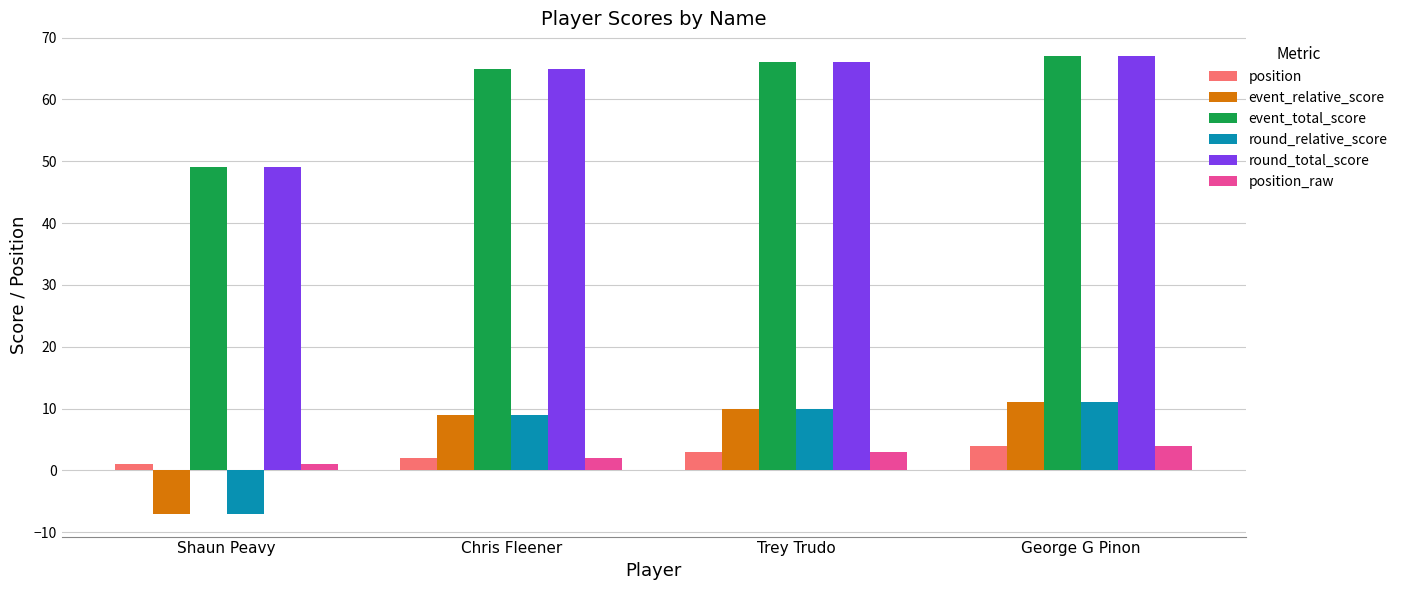

What is the difference between the highest and lowest values at Chris Fleener?

63